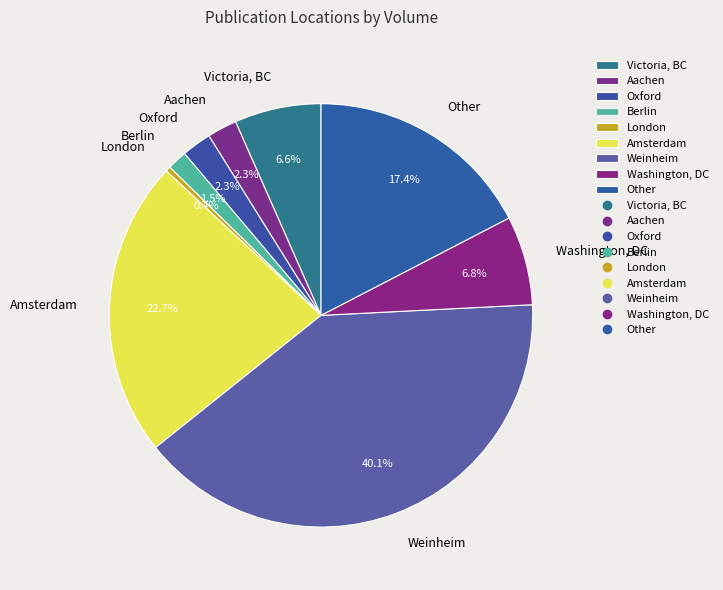

To the nearest percent, what portion does Oxford represent?

2%